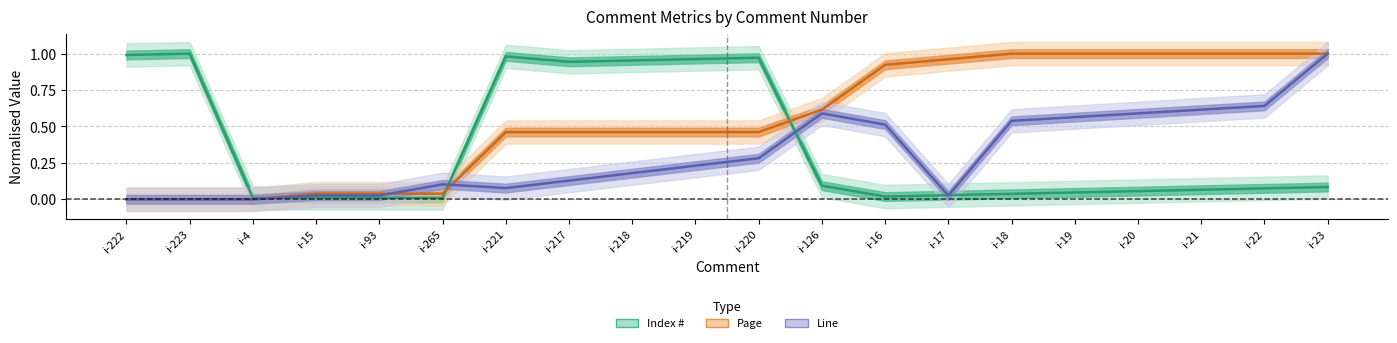

What is the difference between the maximum and minimum values in the Index # series?

1.0